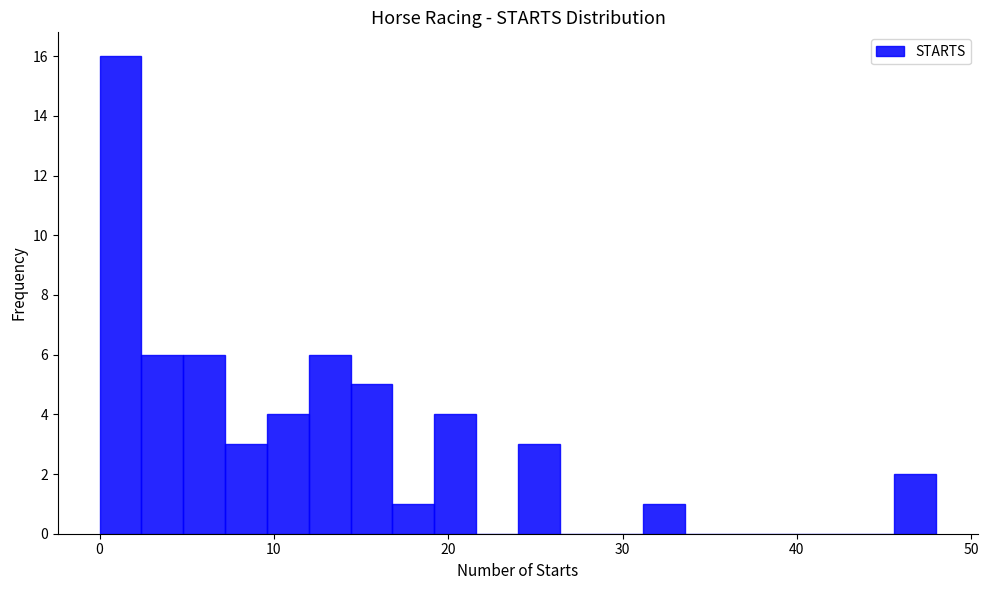

Around what value on the x-axis is the tallest bar? Give the approximate position of its centre, as read against the axis.

1